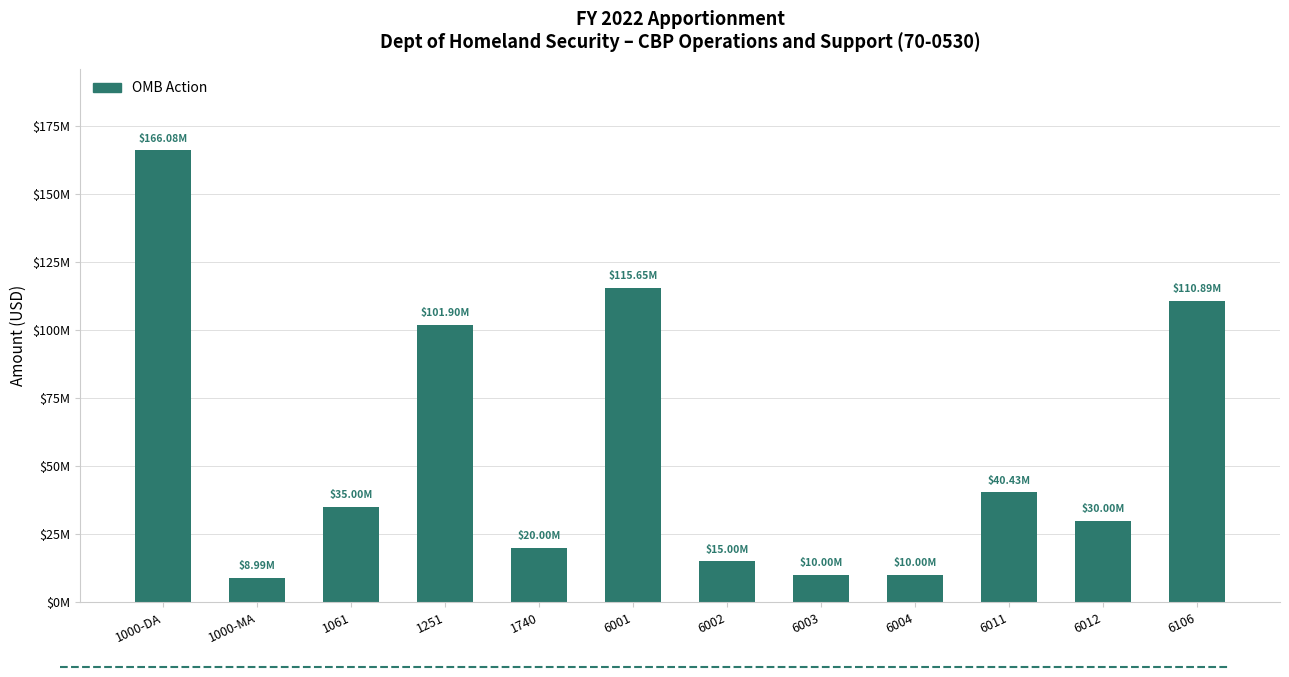

Count the number of values greater than 35000000.

5